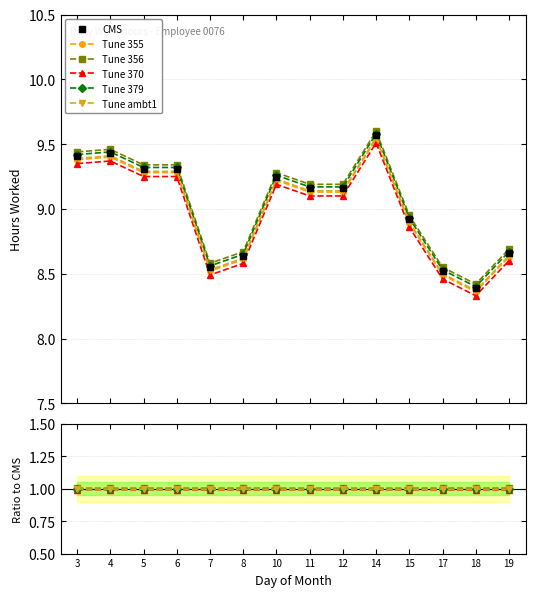

Reading left to right, list all the values displayed in this chart.

CMS: 3=9.4	4=9.4	5=9.3	6=9.3	7=8.6	8=8.6	10=9.2	11=9.2	12=9.2	14=9.6	15=8.9	17=8.5	18=8.4	19=8.7
Tune 355: 3=1.0	4=1.0	5=1.0	6=1.0	7=1.0	8=1.0	10=1.0	11=1.0	12=1.0	14=1.0	15=1.0	17=1.0	18=1.0	19=1.0
Tune 356: 3=1.0	4=1.0	5=1.0	6=1.0	7=1.0	8=1.0	10=1.0	11=1.0	12=1.0	14=1.0	15=1.0	17=1.0	18=1.0	19=1.0
Tune 370: 3=1.0	4=1.0	5=1.0	6=1.0	7=1.0	8=1.0	10=1.0	11=1.0	12=1.0	14=1.0	15=1.0	17=1.0	18=1.0	19=1.0
Tune 379: 3=1.0	4=1.0	5=1.0	6=1.0	7=1.0	8=1.0	10=1.0	11=1.0	12=1.0	14=1.0	15=1.0	17=1.0	18=1.0	19=1.0
Tune ambt1: 3=1.0	4=1.0	5=1.0	6=1.0	7=1.0	8=1.0	10=1.0	11=1.0	12=1.0	14=1.0	15=1.0	17=1.0	18=1.0	19=1.0